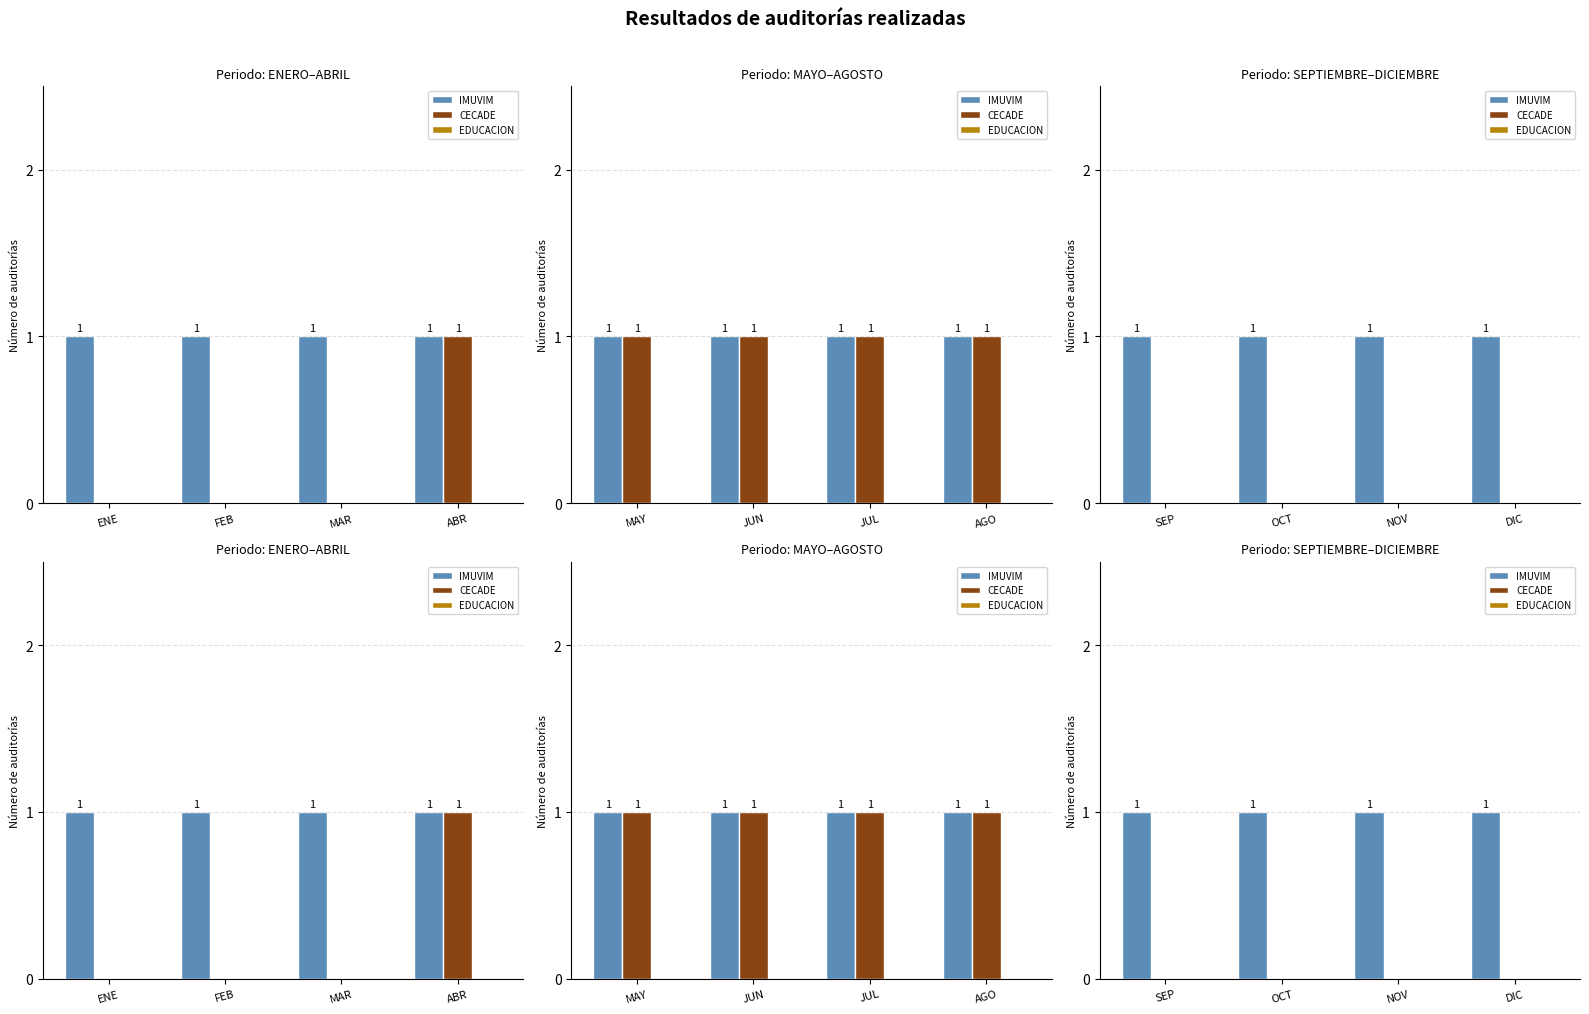

Is the value of CECADE at OCT greater than the value of IMUVIM at NOV?

No